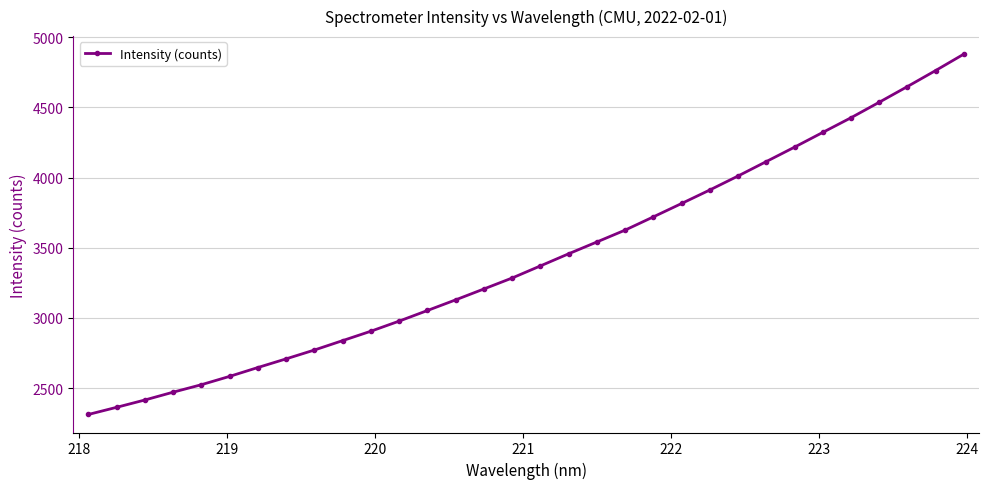

How many values are below 3370?

16